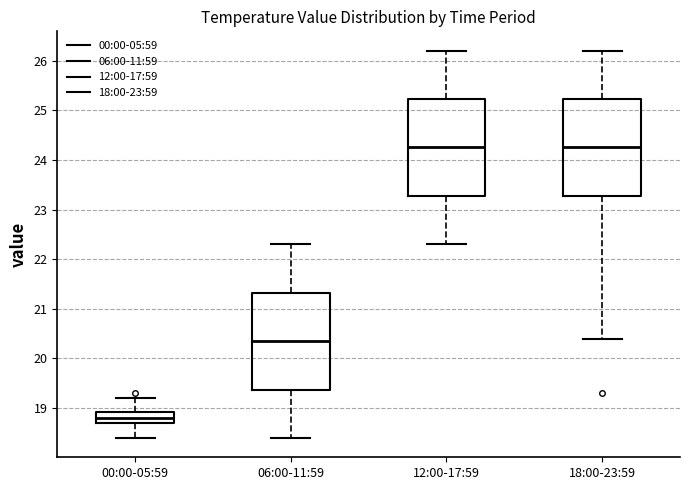

Where is the upper edge of the box for 12:00-17:59 on the y-axis? The values are not printed on the chart, so give them approximately, as read against the axis.

25.2